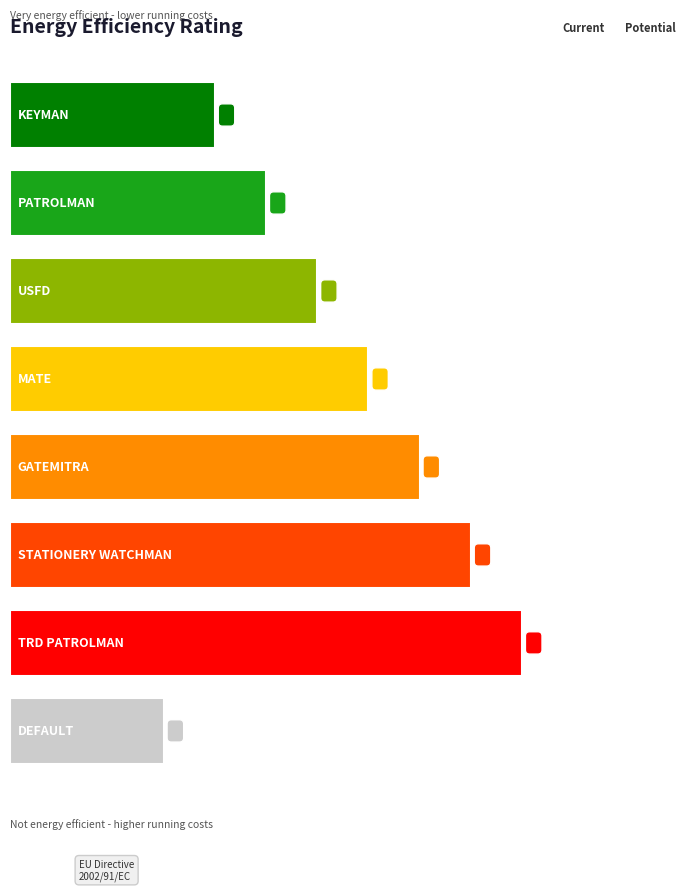

List the labels in order of value, smallest first.

DEFAULT, KEYMAN, PATROLMAN, USFD, MATE, GATEMITRA, STATIONERY WATCHMAN, TRD PATROLMAN